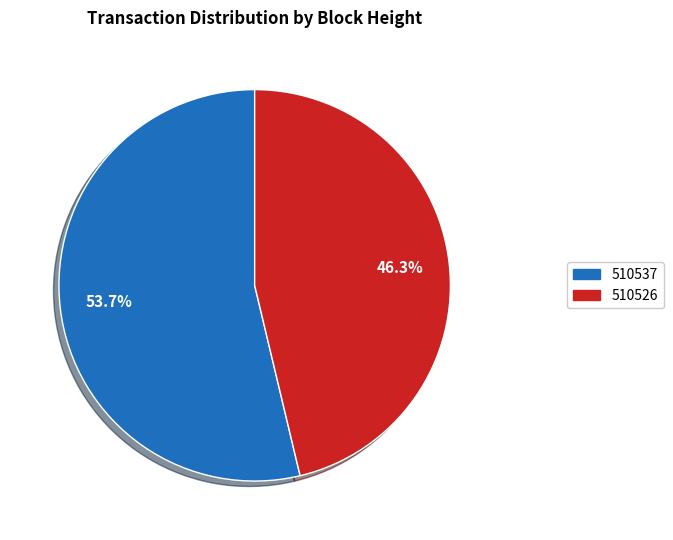

To the nearest percent, what is the combined percentage of 510537 and 510526?

100%